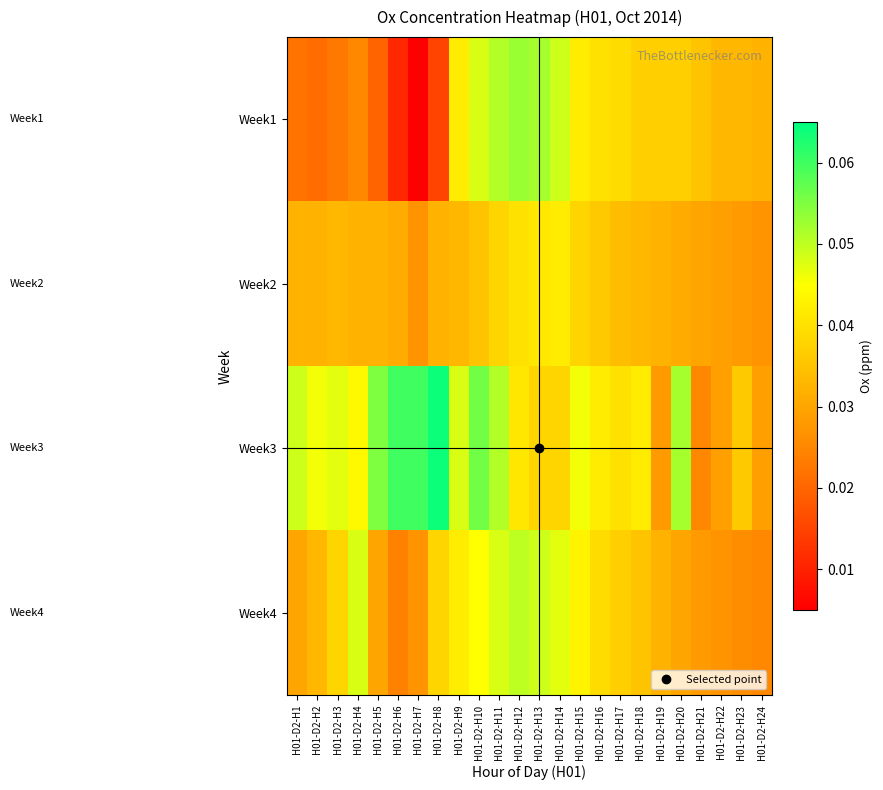

How many categories are shown in the chart?

24